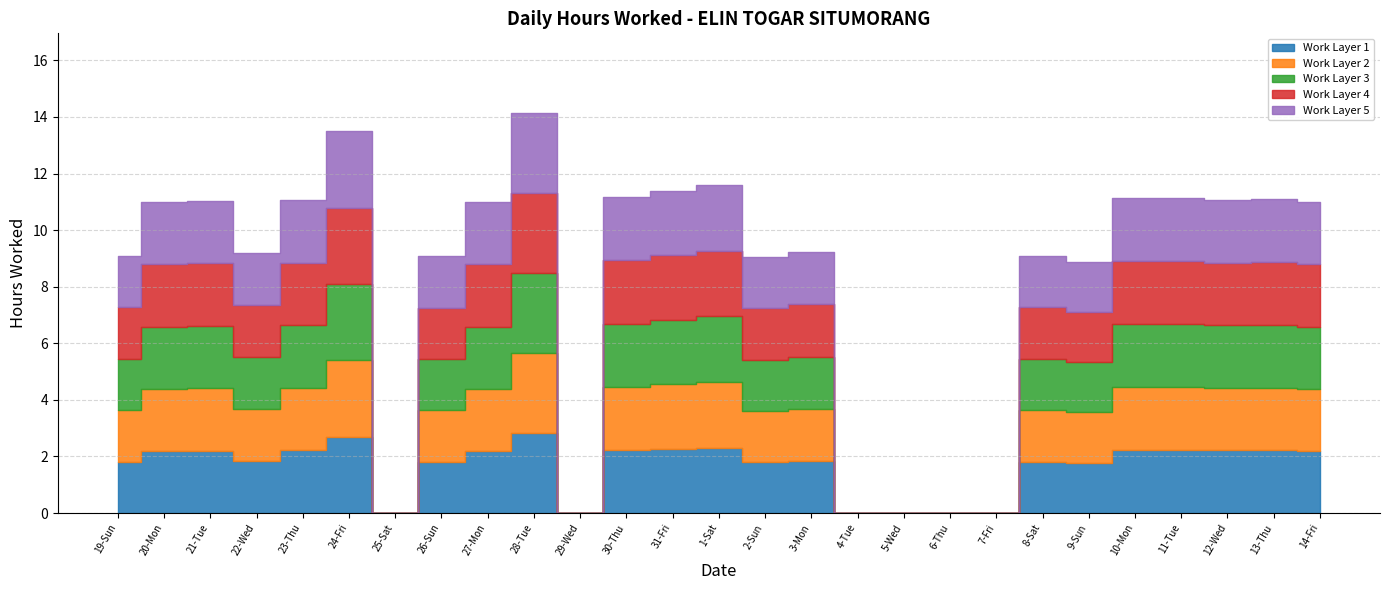

Reading left to right, transcribe all the data shown in this chart.

19-Sun=9.1	20-Mon=11.0	21-Tue=11.0	22-Wed=9.2	23-Thu=11.1	24-Fri=13.5	25-Sat=0.0	26-Sun=9.1	27-Mon=11.0	28-Tue=14.1	29-Wed=0.0	30-Thu=11.2	31-Fri=11.4	1-Sat=11.6	2-Sun=9.0	3-Mon=9.2	4-Tue=0.0	5-Wed=0.0	6-Thu=0.0	7-Fri=0.0	8-Sat=9.1	9-Sun=8.9	10-Mon=11.2	11-Tue=11.1	12-Wed=11.1	13-Thu=11.1	14-Fri=11.0